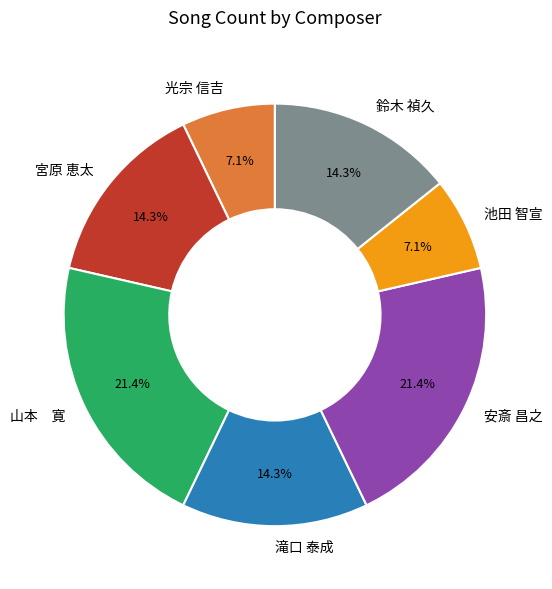

Is there any slice that represents more than half of the pie?

No